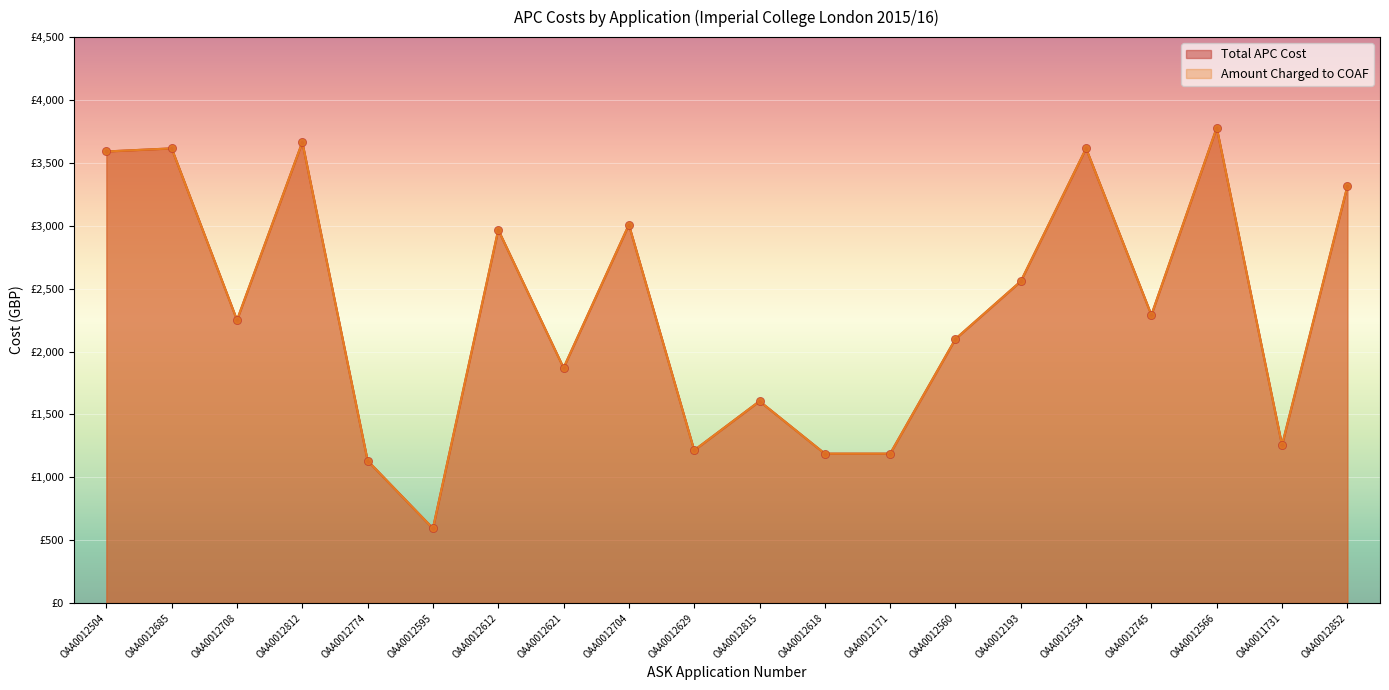

At how many categories does at least one series exceed 2981?

7